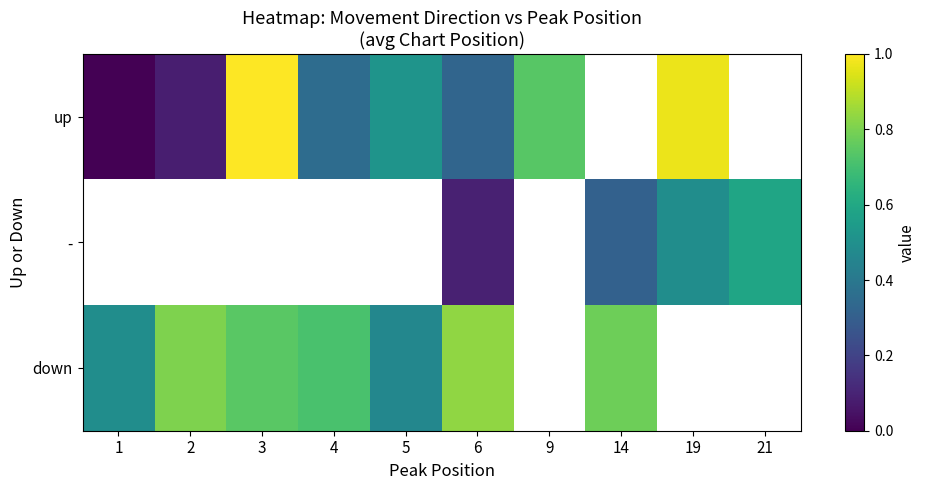

Between 3 and 2, which is larger?

3